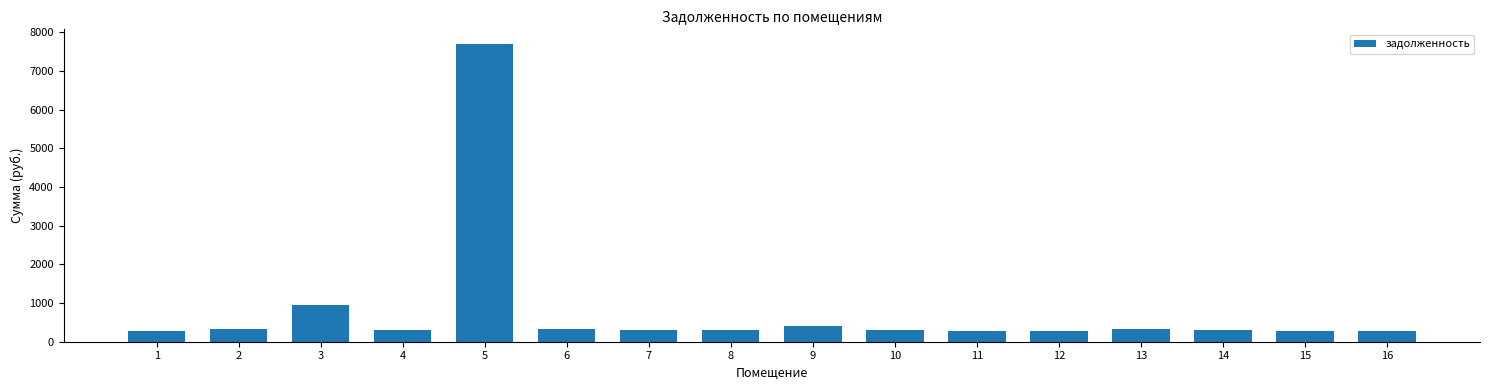

Which has a higher value, 5 or 15?

5